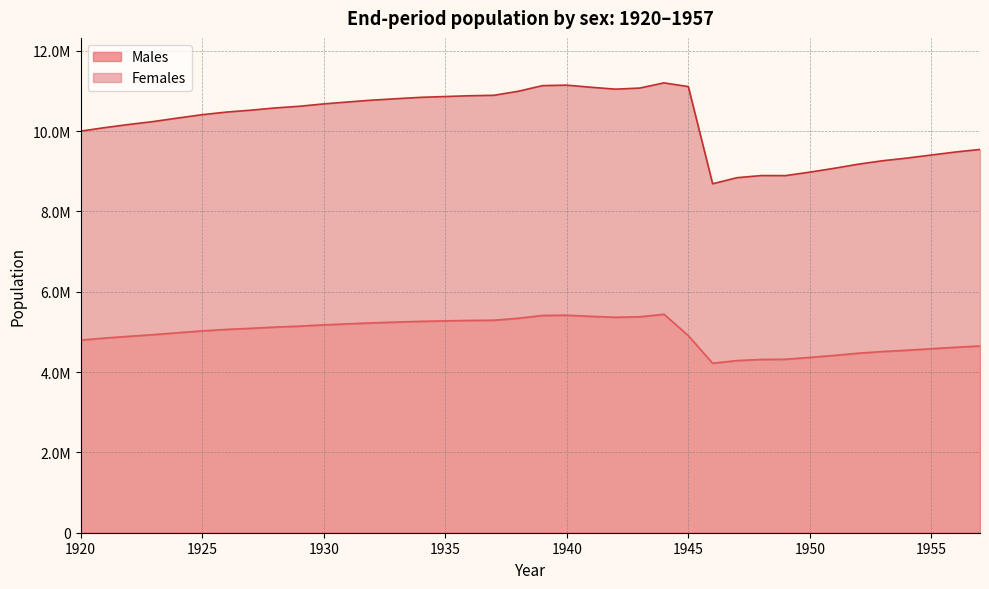

At which category does Males reach its first local valley?

1942